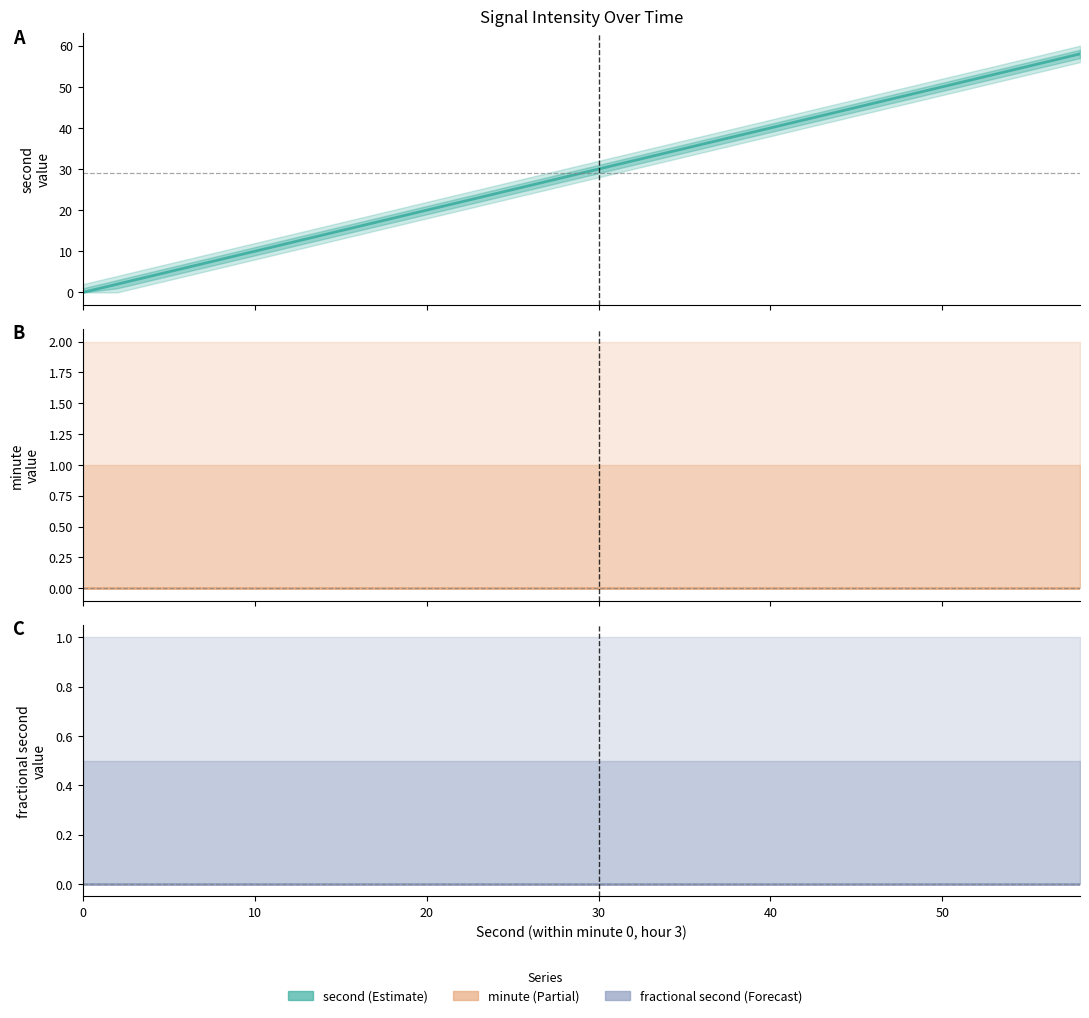

What are all the series names shown in the legend?

second, minute, fractional second